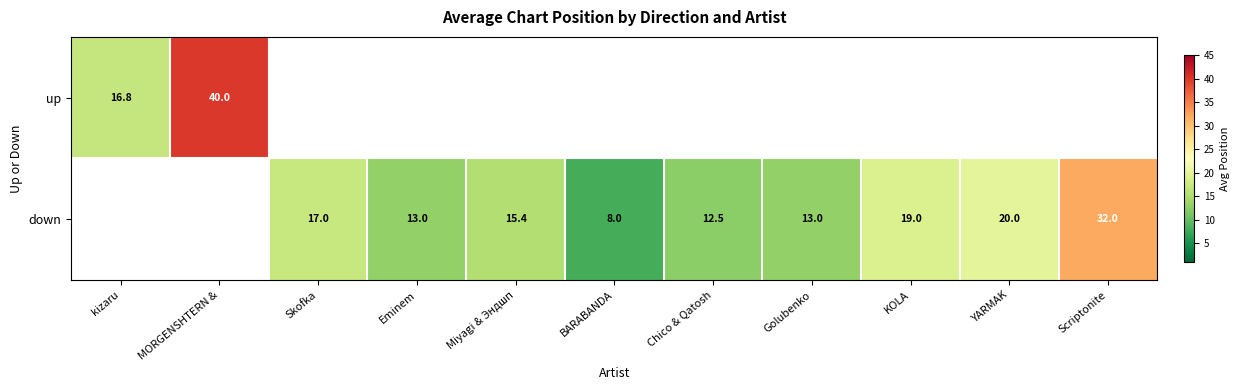

Is the value of down at Scriptonite greater than the value of up at YARMAK?

No